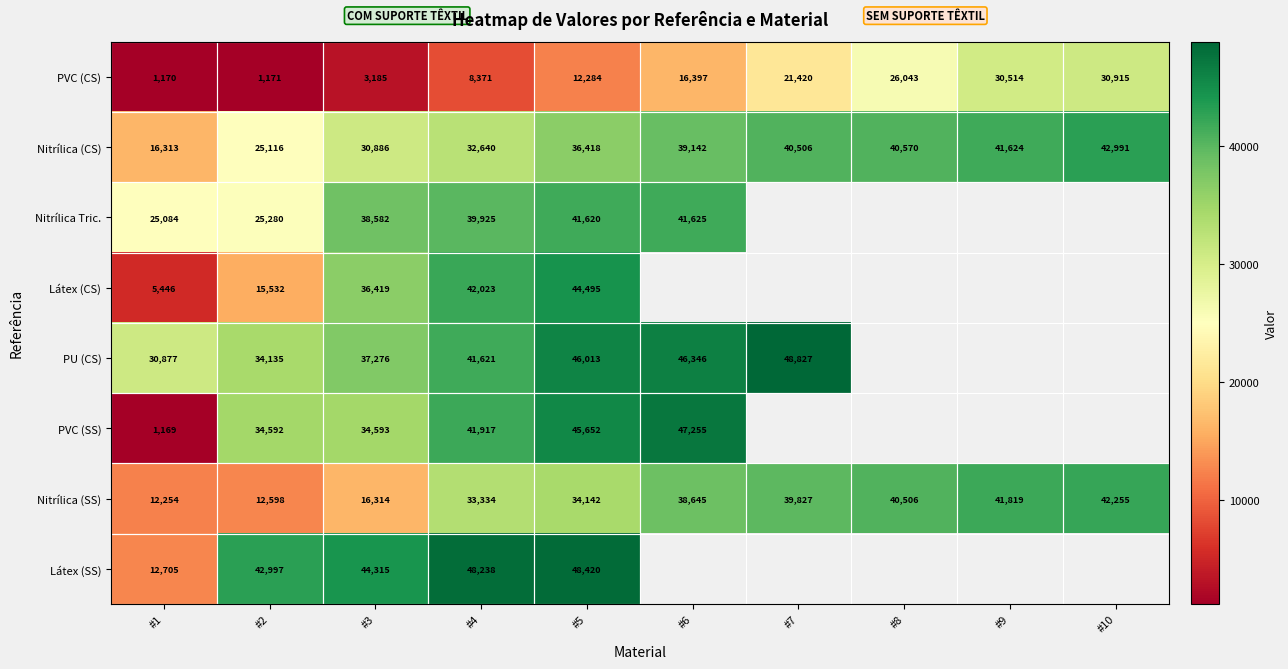

What is the maximum value shown in the chart?

48827.0